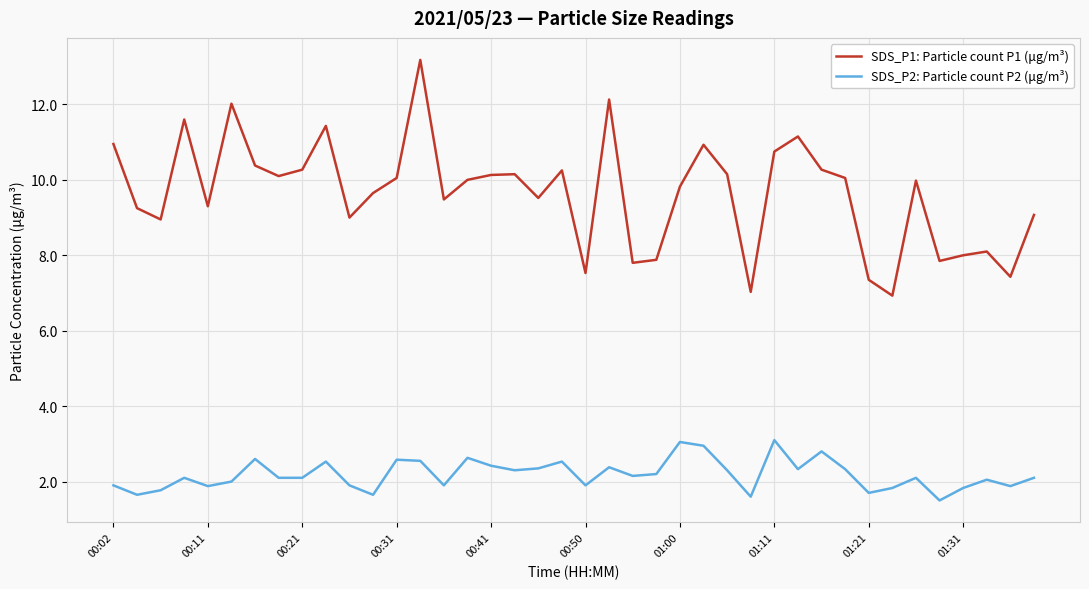

What is the lowest value of the SDS_P2: Particle count P2 (μg/m³) series?

1.5